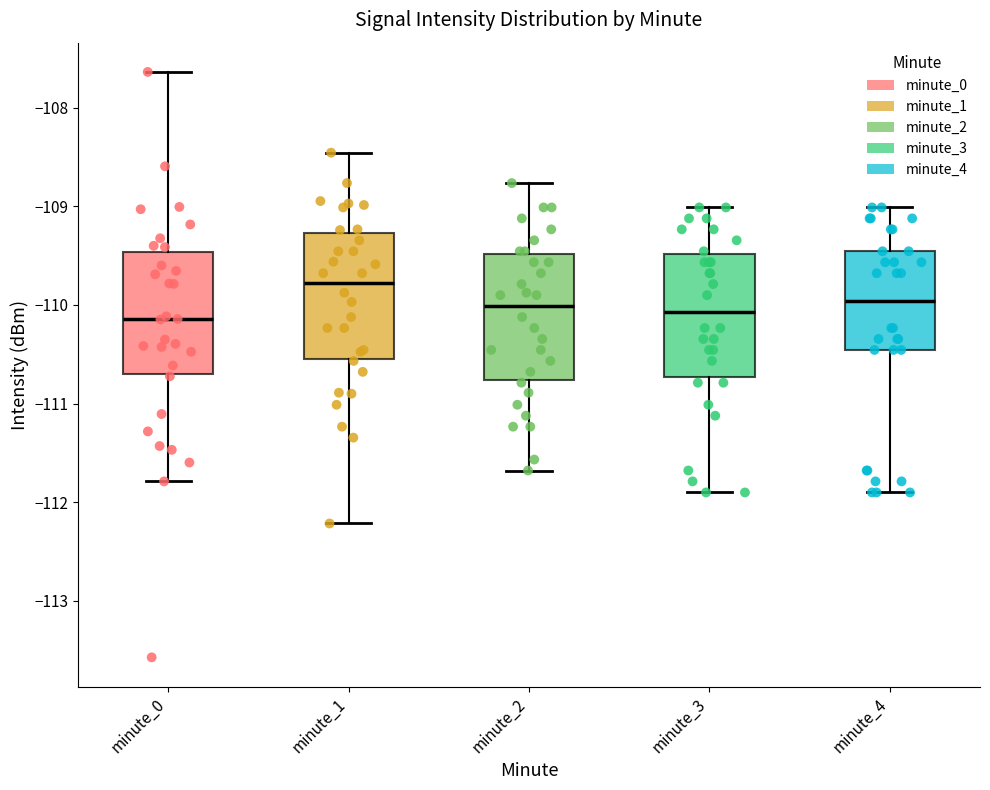

Which box has the highest median line?

minute_1